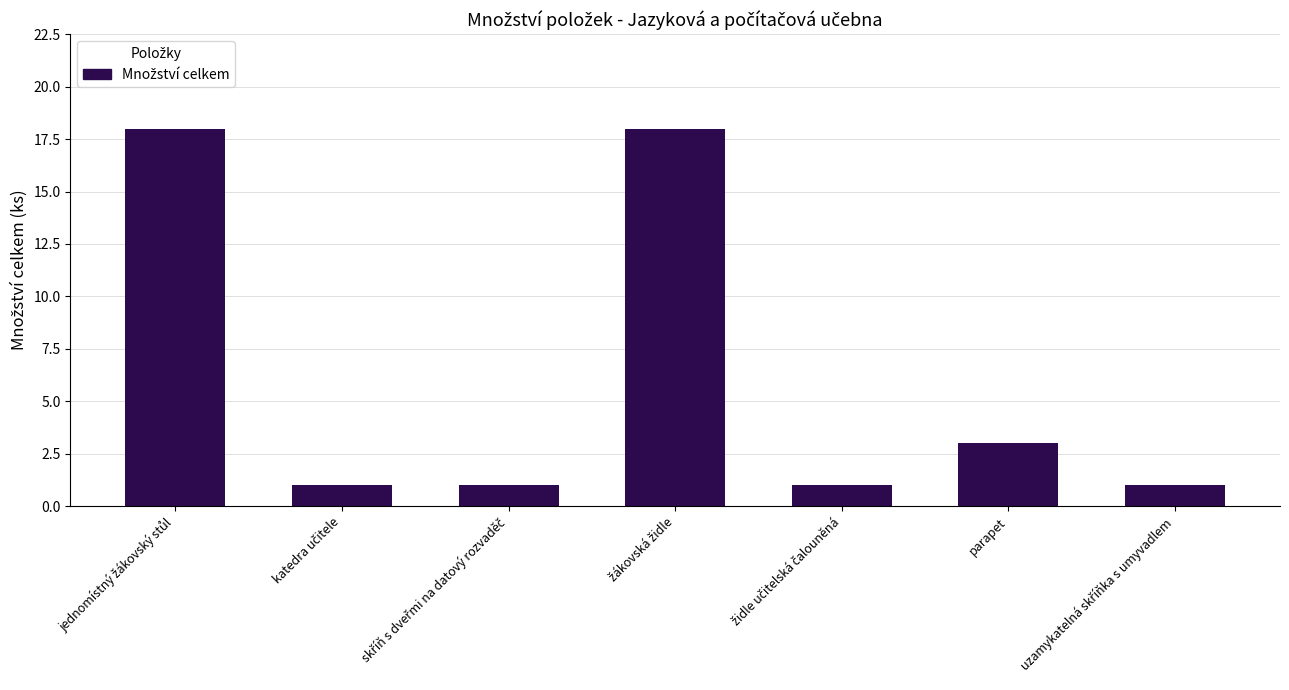

What is the label of the 6th bar from the left?

parapet